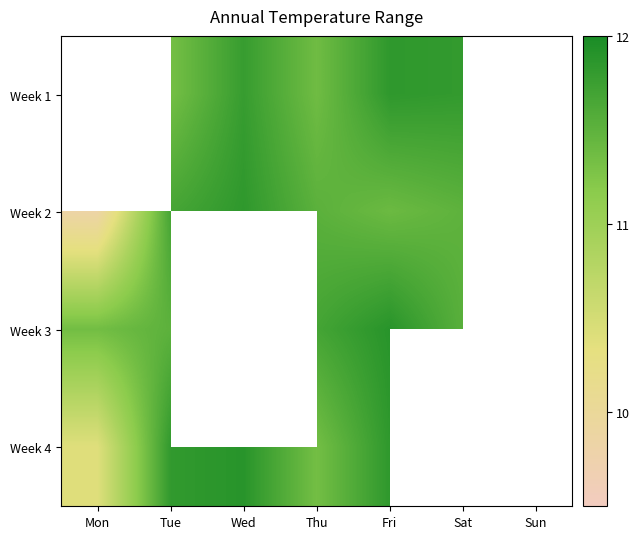

How many data points in Week 2 are less than 11?

1